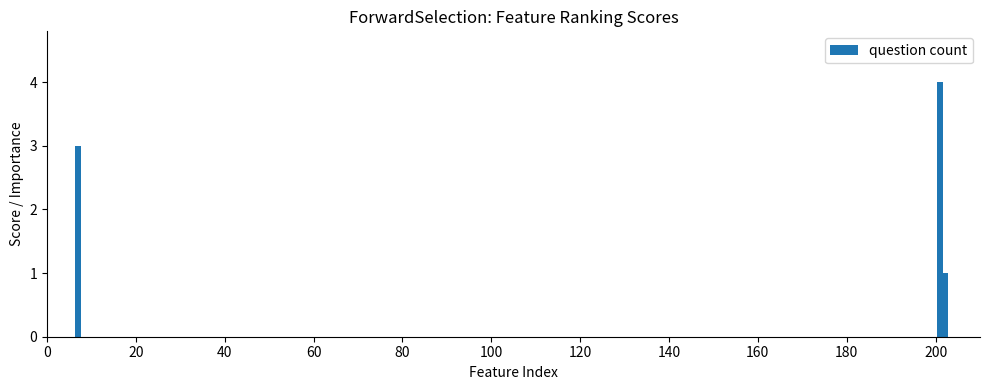

What is the average value?

3